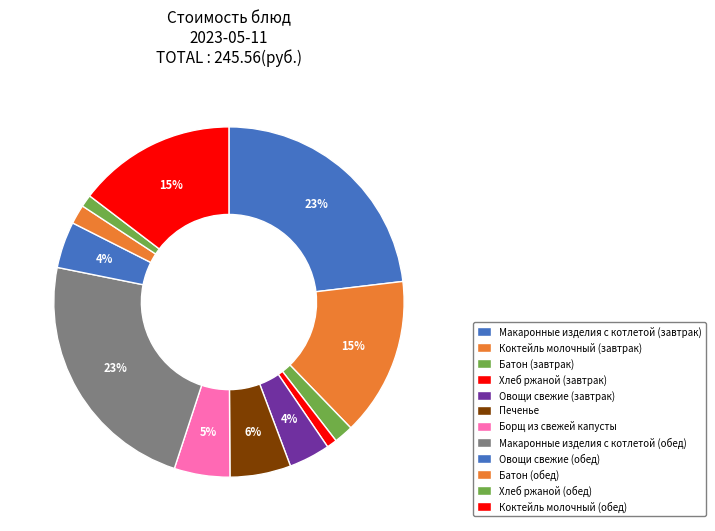

To the nearest percent, what percentage of the pie is Коктейль молочный (завтрак)?

15%